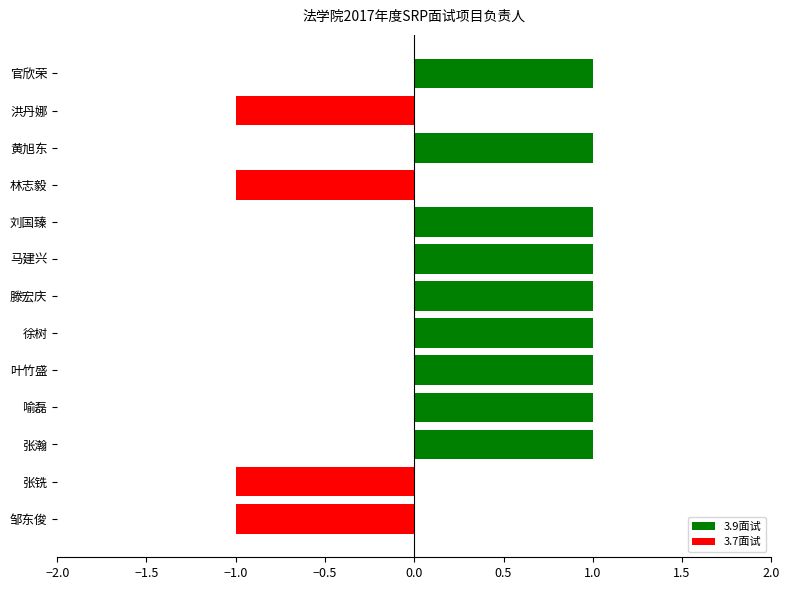

The chart shows a value of 1 at 马建兴. True or false?

True